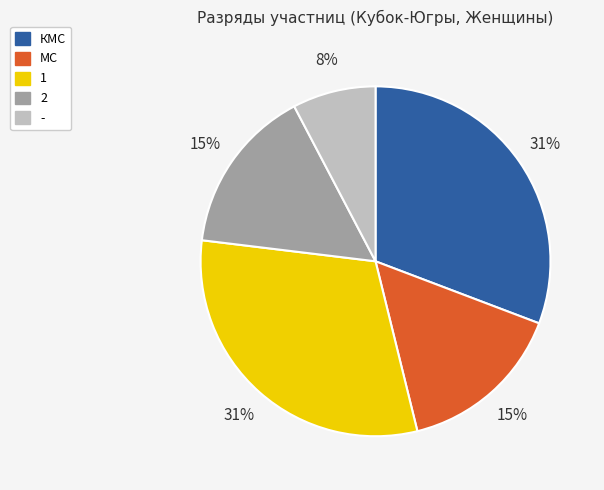

How many segments does this pie chart have?

5